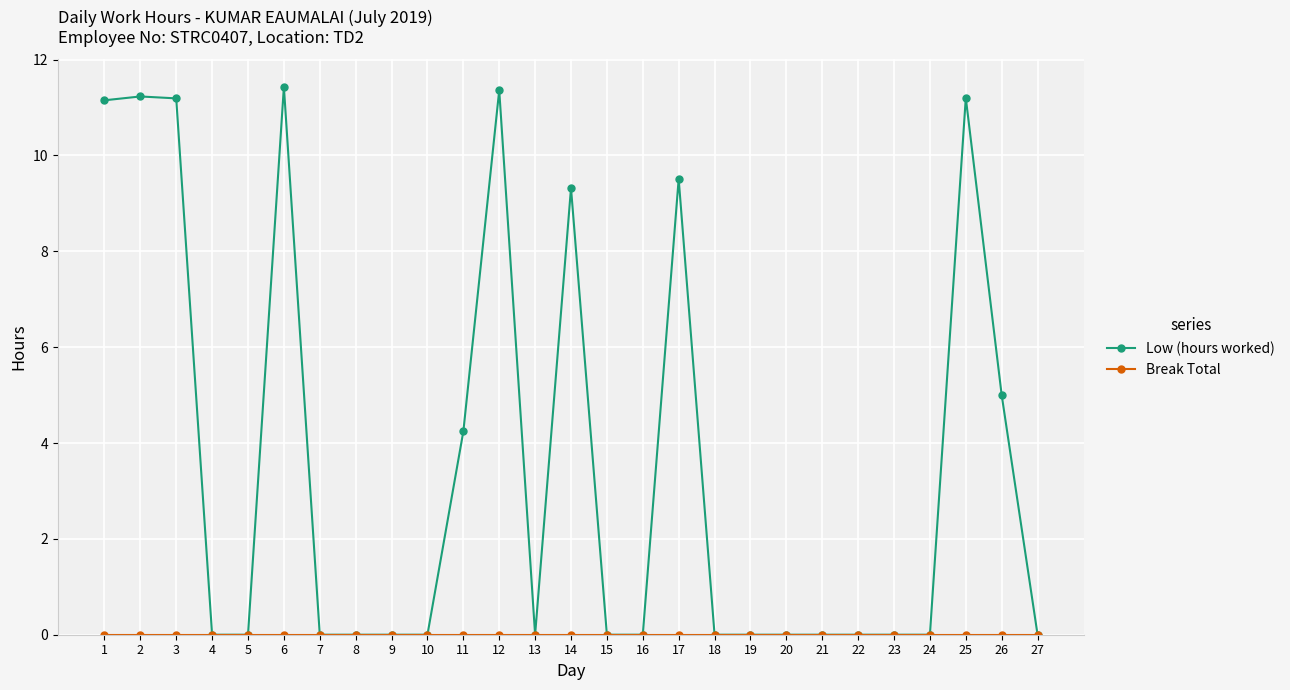

True or false: Low (hours worked) has more than 1 points higher than both neighbors.

True